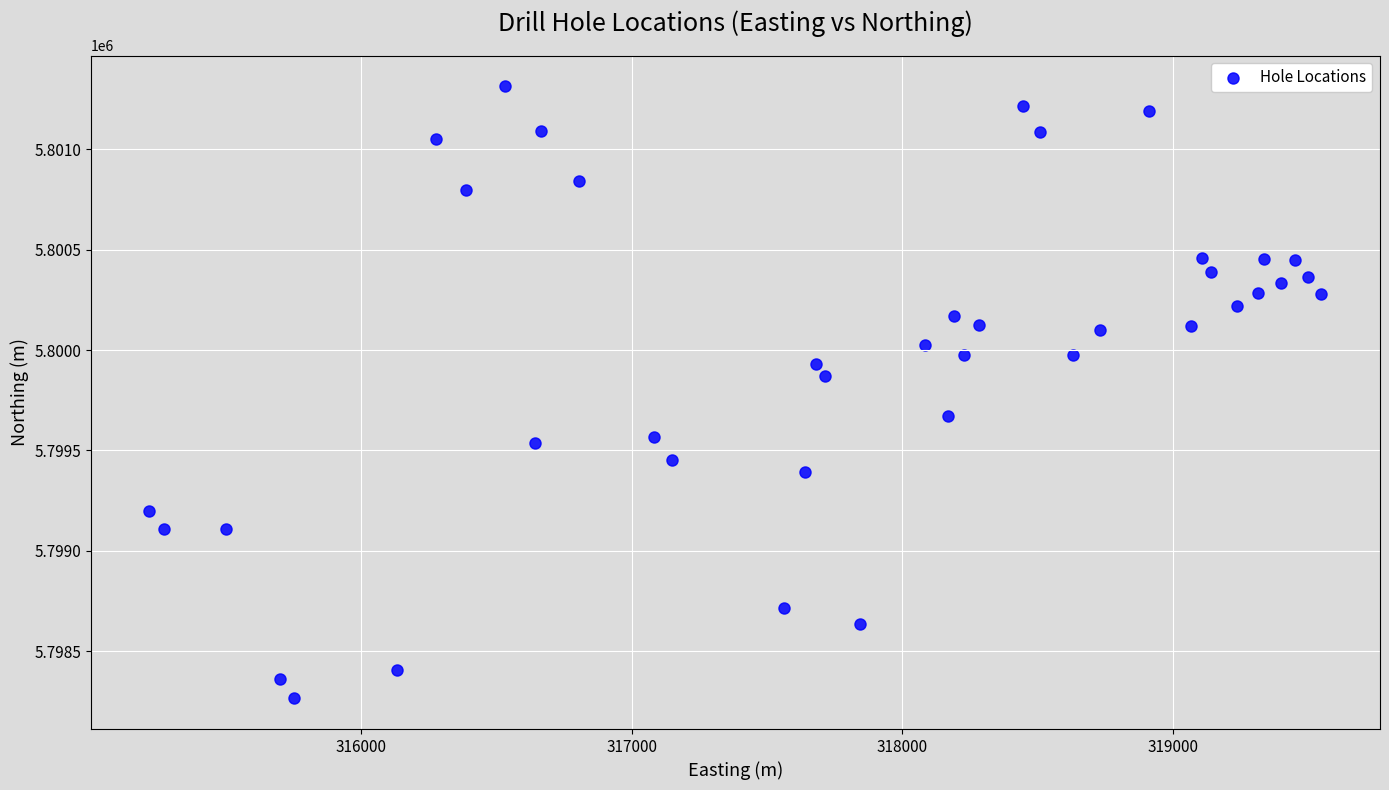

What Y value in the scatter plot is closest to 5799789?

5799872.6